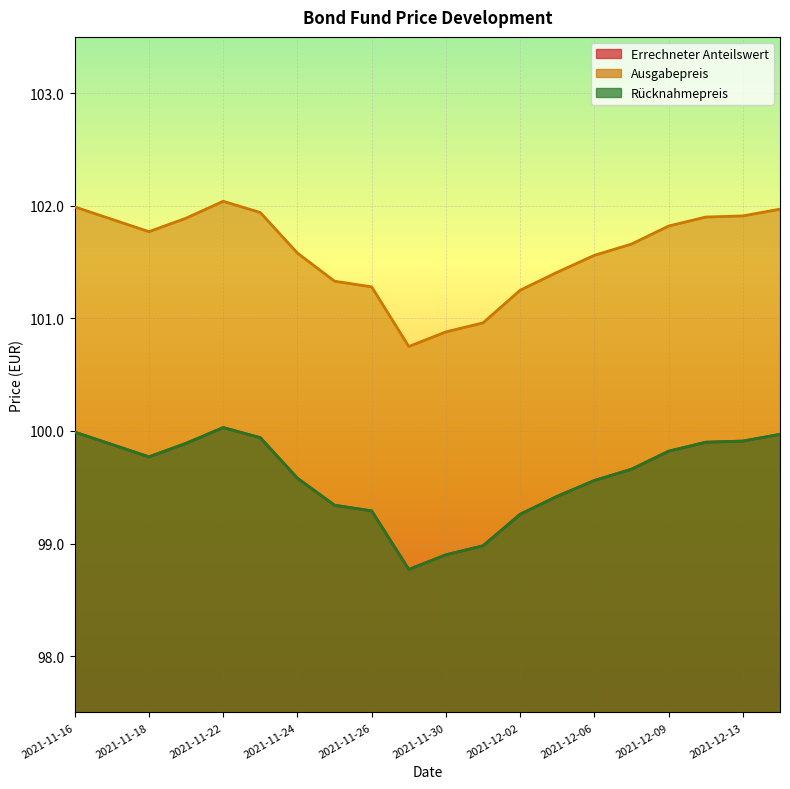

At how many categories does at least one series exceed 98?

20